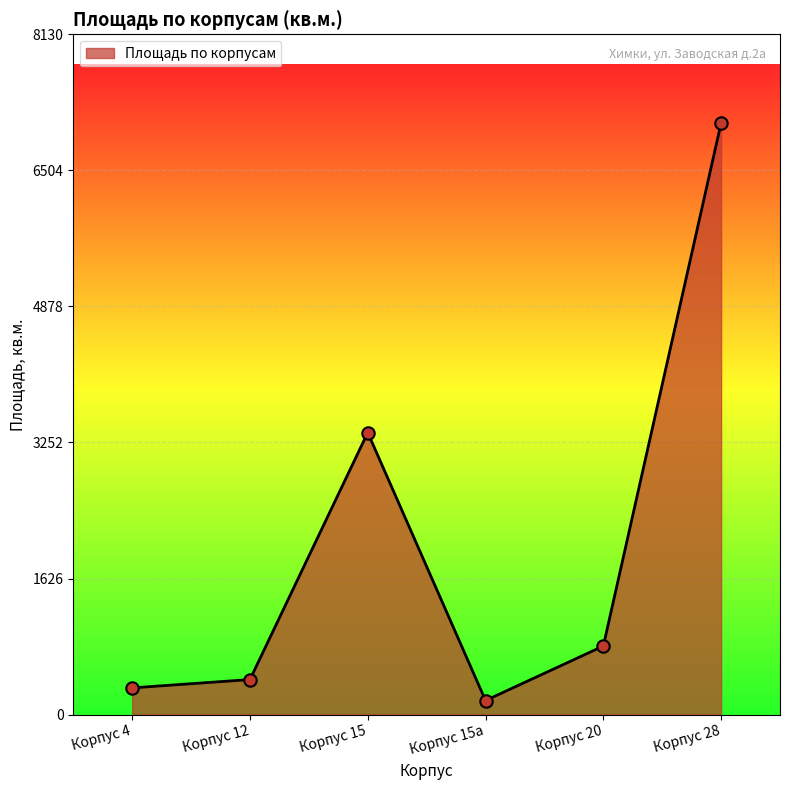

Between Корпус 15а and Корпус 20, which is larger?

Корпус 20